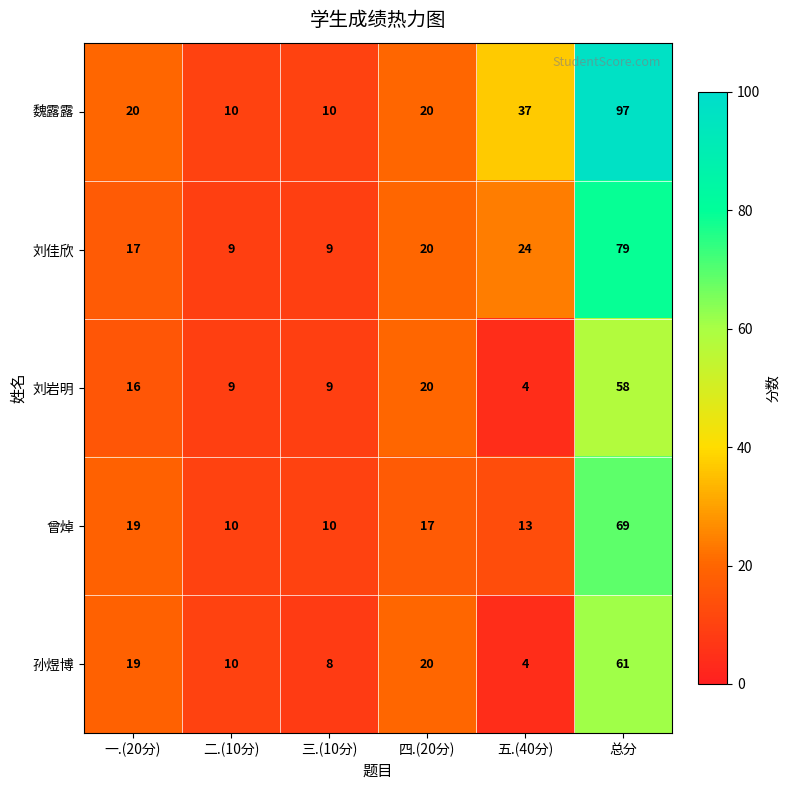

Is it true that 刘岩明 equals 9 at 二.(10分)?

True